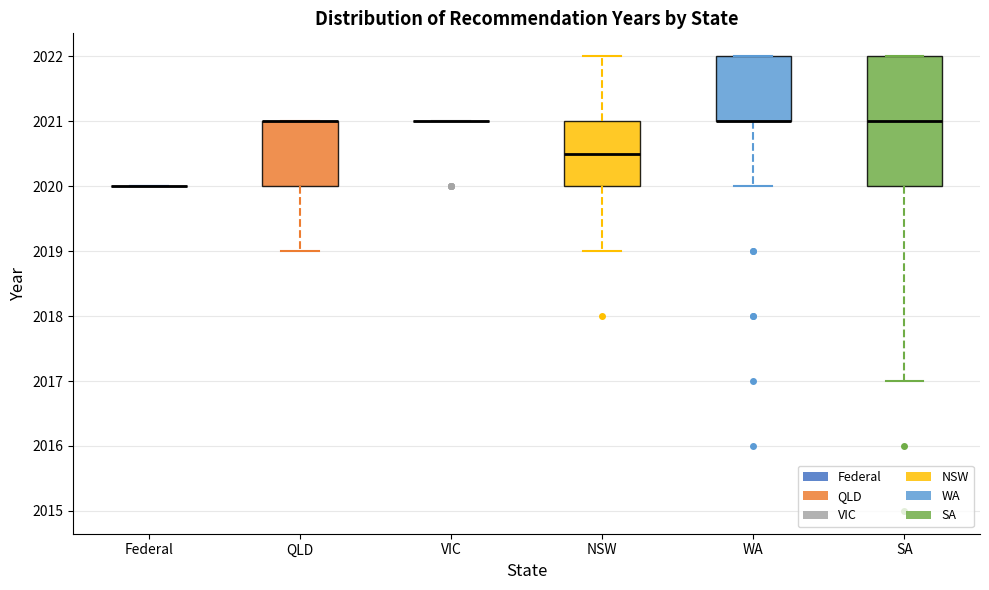

Reading left to right, transcribe this box plot: for each box, give where its median line is, the range the box spans, and where its two whiskers end, as read against the y-axis. The values are not printed on the chart, so give them approximately, as read against the axis.

Federal: box collapsed to a line at 2020.0, whiskers 2020.0 to 2020.0
QLD: median 2021.0 (drawn on the box's upper edge), box 2020.0 to 2021.0, whiskers 2019.0 to 2021.0
VIC: box collapsed to a line at 2021.0, whiskers 2021.0 to 2021.0
NSW: median 2020.5, box 2020.0 to 2021.0, whiskers 2019.0 to 2022.0
WA: median 2021.0 (drawn on the box's lower edge), box 2021.0 to 2022.0, whiskers 2020.0 to 2022.0
SA: median 2021.0, box 2020.0 to 2022.0, whiskers 2017.0 to 2022.0